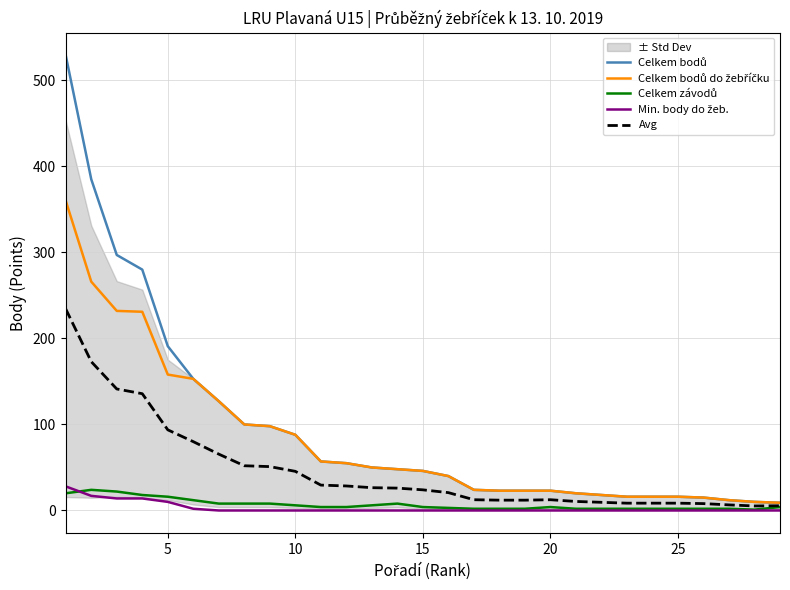

Is this an area chart (filled region under the line)?

No